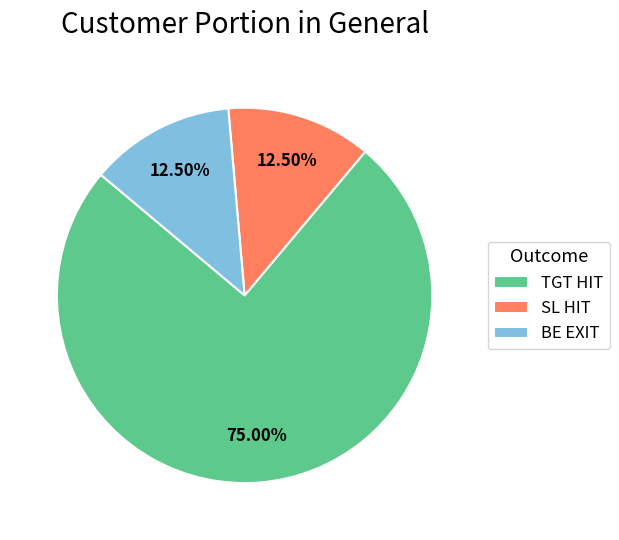

How many slices are in this pie chart?

3